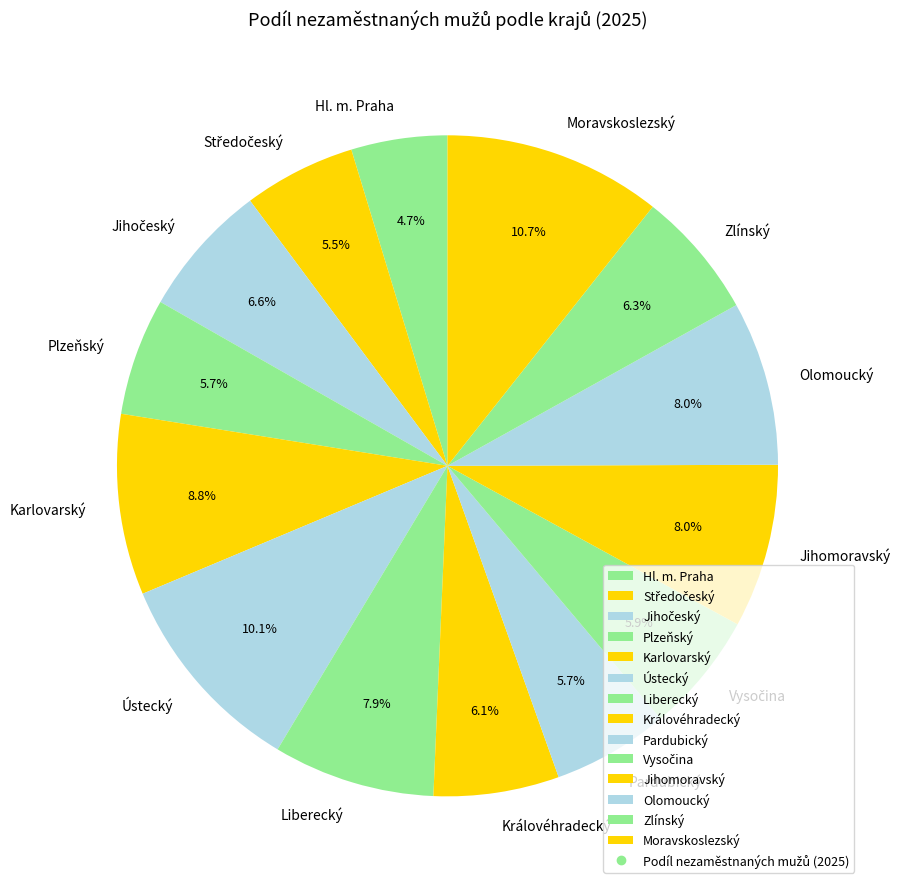

Approximately how many times larger is the value at Jihomoravský compared to Liberecký?

1.0